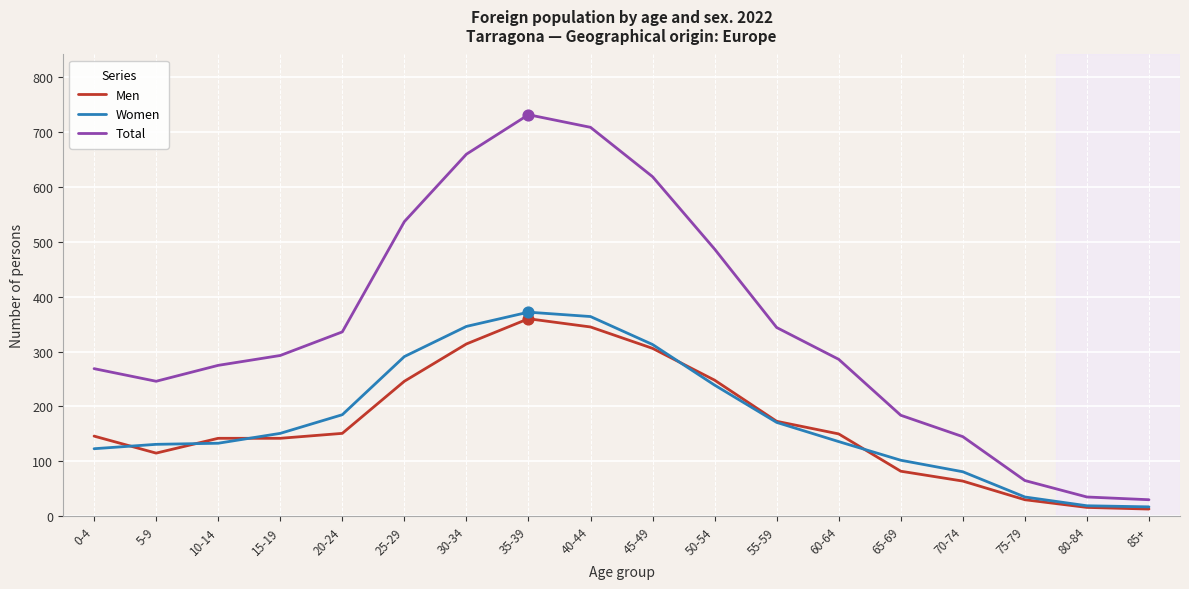

At how many categories does at least one series exceed 46?

16